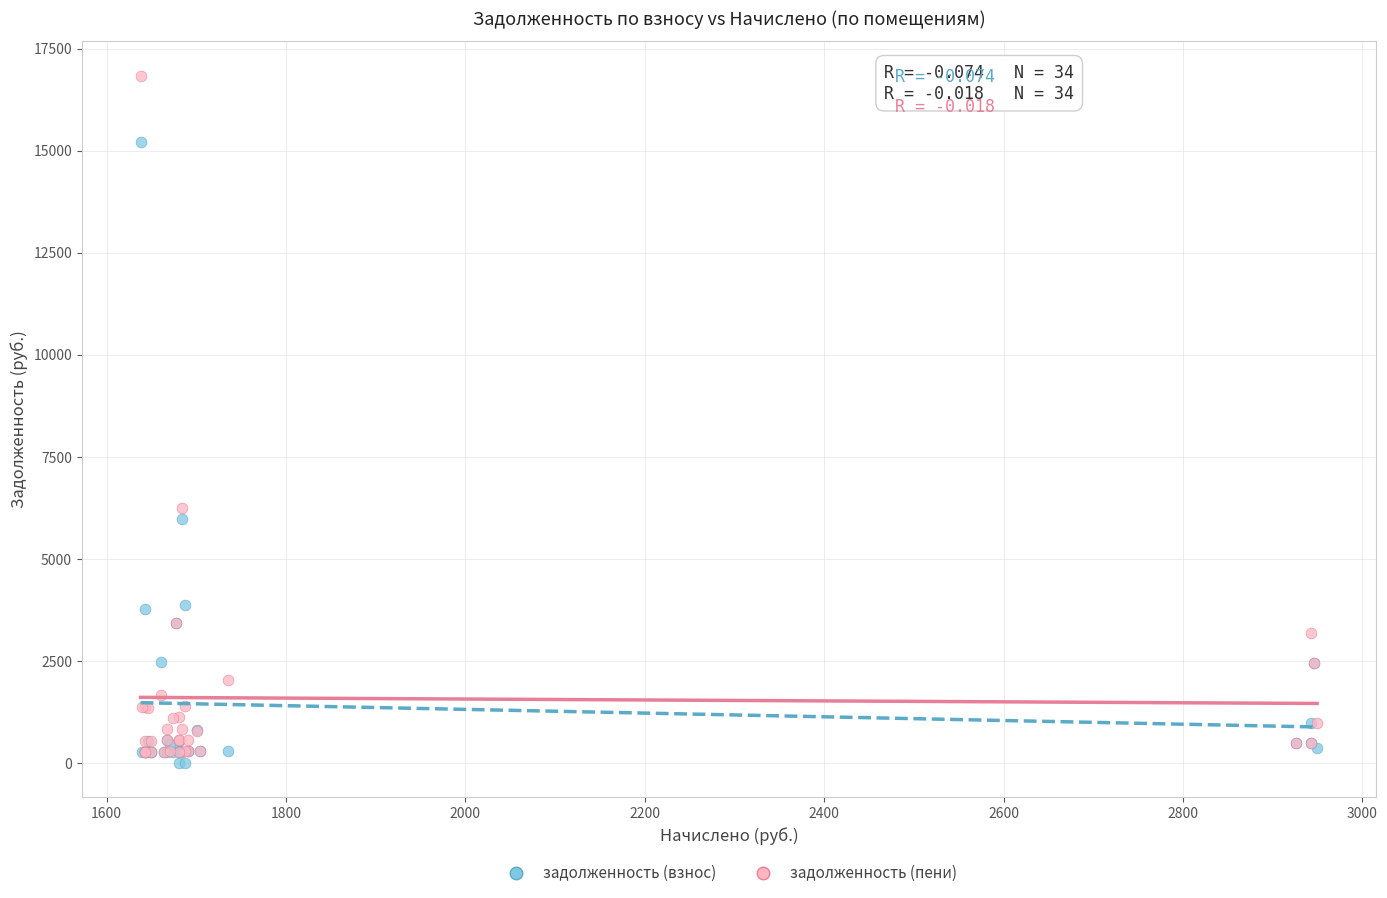

Across all series, what Y value is closest to 8420?

6238.7